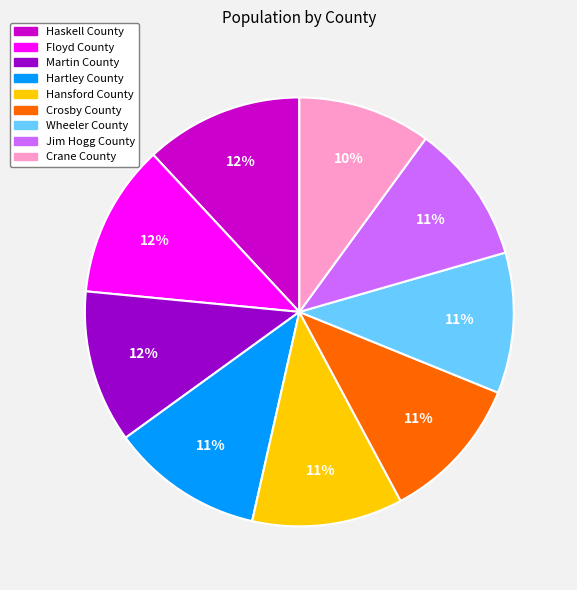

What is the ratio of the value at Haskell County to the value at Martin County?

1.0